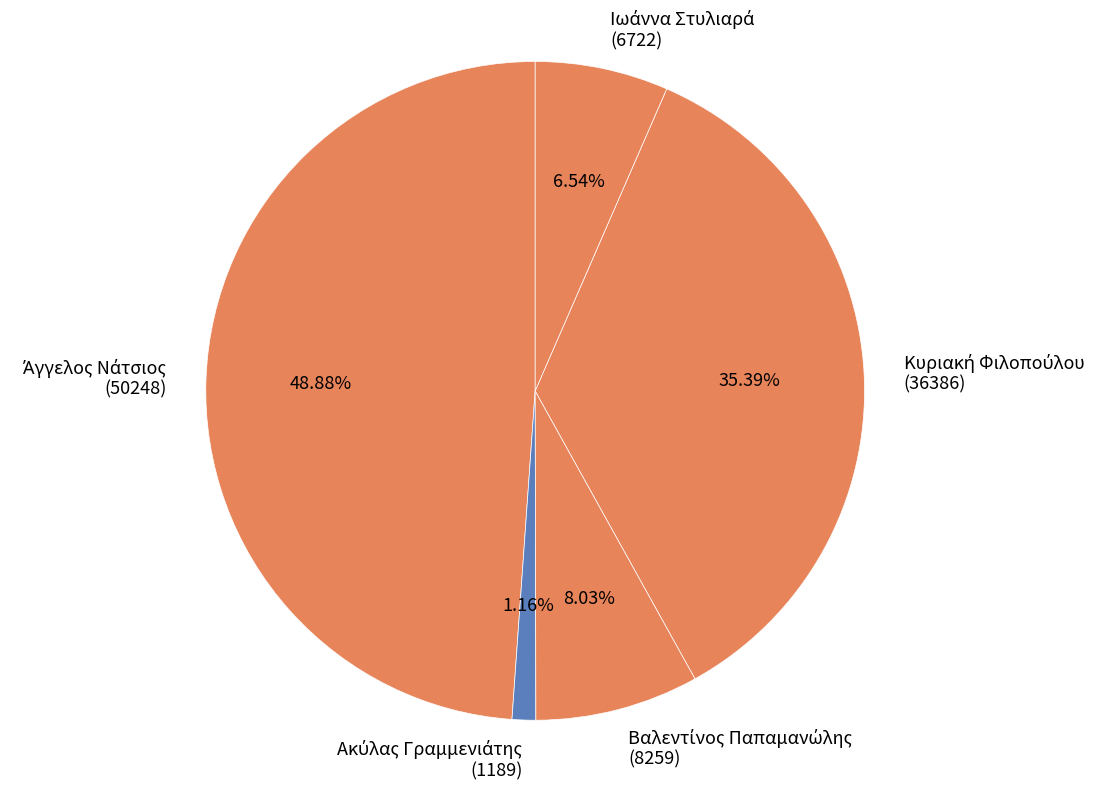

Count the number of slices in the pie.

5